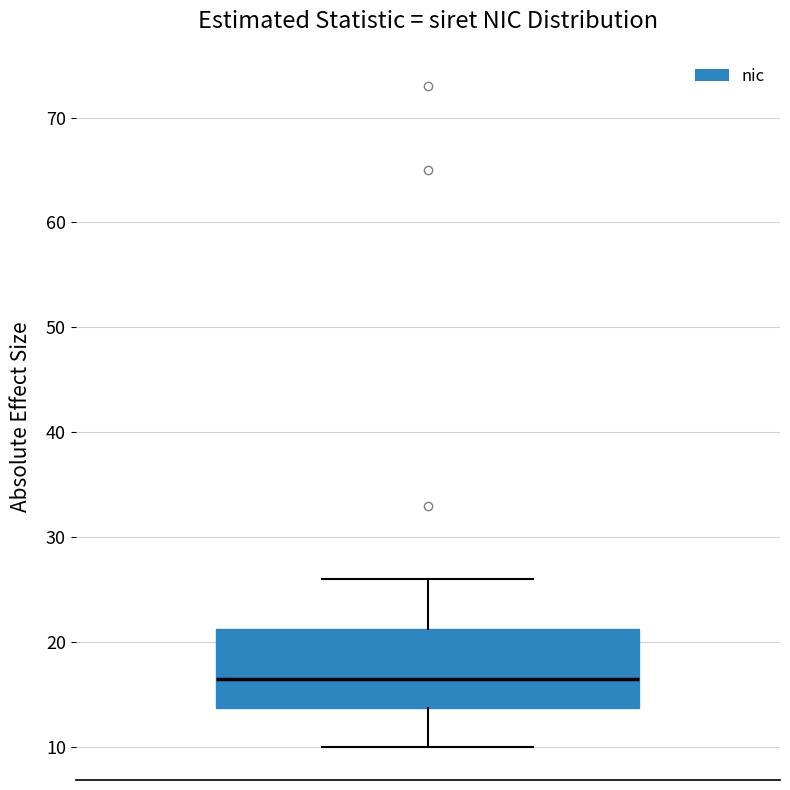

Where does the median line of the box sit on the y-axis? The values are not printed on the chart, so give them approximately, as read against the axis.

17